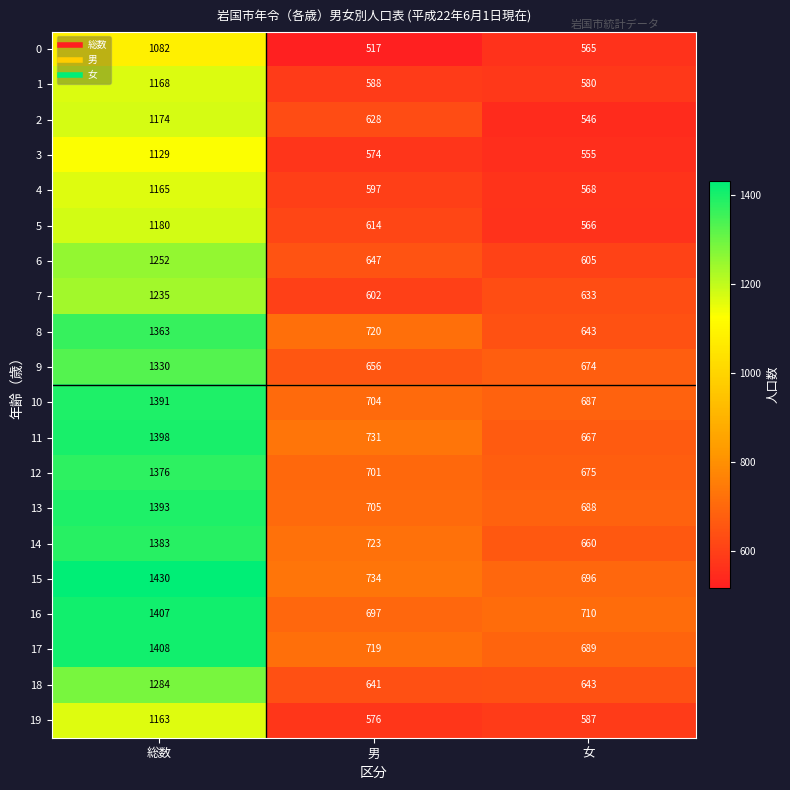

Rank the series by their maximum value, from highest to lowest.

15, 17, 16, 11, 13, 10, 14, 12, 8, 9, 18, 6, 7, 5, 2, 1, 4, 19, 3, 0